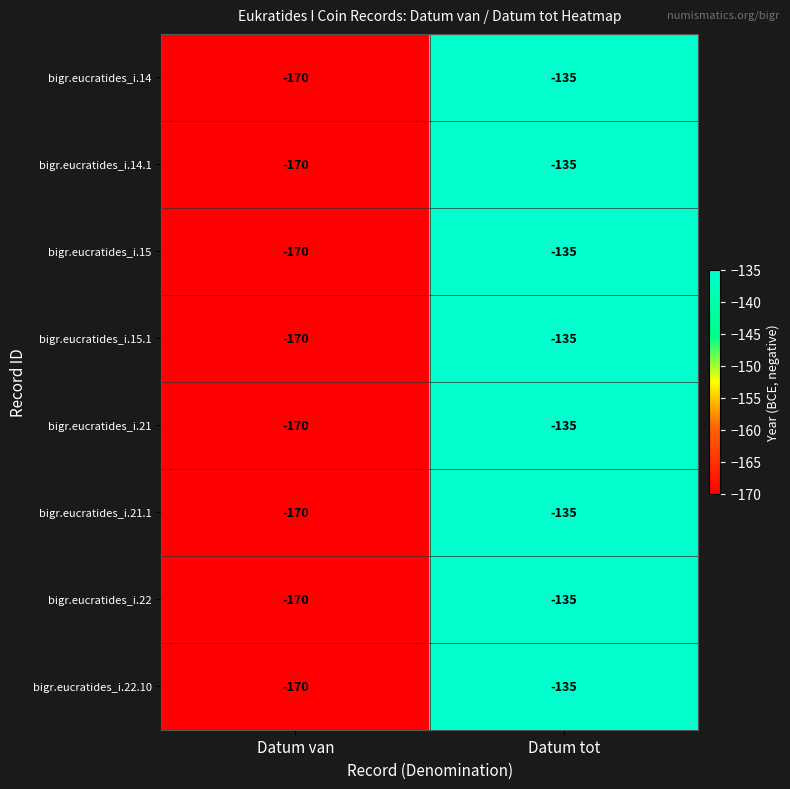

What is the sum of the bigr.eucratides_i.15 values at Datum tot and Datum van?

-305